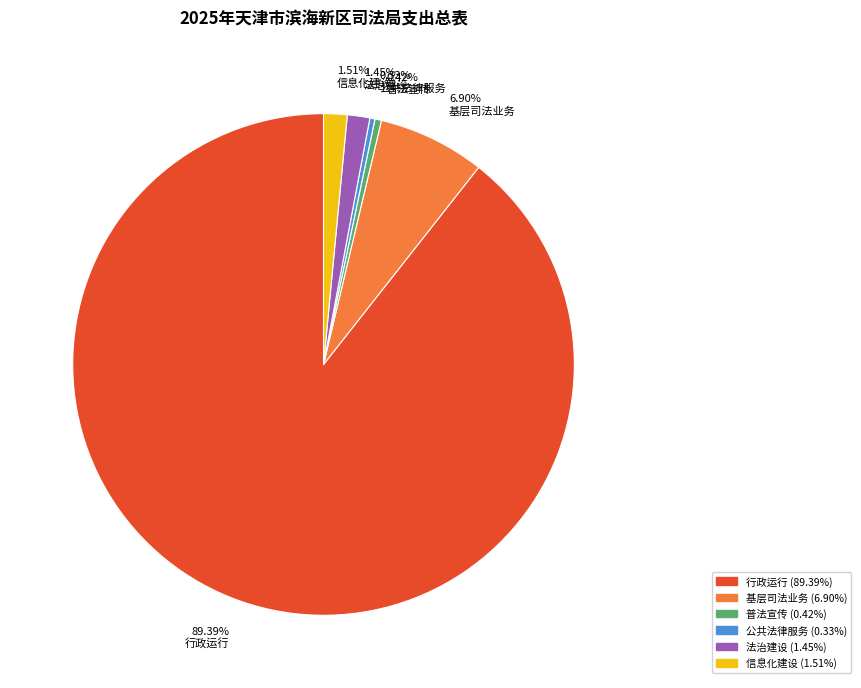

Which slice is the largest?

行政运行